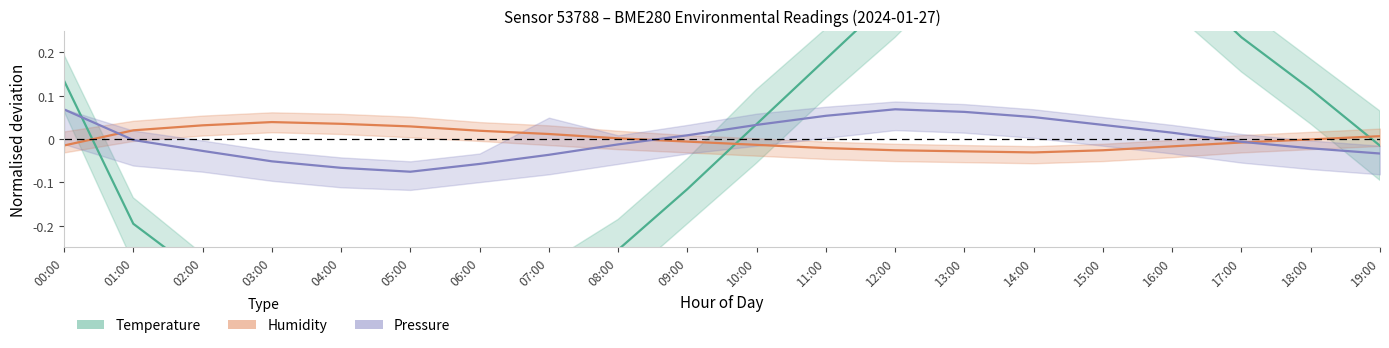

Reading left to right, what are all the values shown in this chart?

Temperature: 0.1	-0.2	-0.3	-0.4	-0.4	-0.5	-0.4	-0.3	-0.3	-0.1	0.0	0.2	0.3	0.5	0.6	0.5	0.4	0.2	0.1	-0.0
Humidity: -0.0	0.0	0.0	0.0	0.0	0.0	0.0	0.0	0.0	-0.0	-0.0	-0.0	-0.0	-0.0	-0.0	-0.0	-0.0	-0.0	-0.0	0.0
Pressure: 0.1	-0.0	-0.0	-0.1	-0.1	-0.1	-0.1	-0.0	-0.0	0.0	0.0	0.1	0.1	0.1	0.1	0.0	0.0	-0.0	-0.0	-0.0